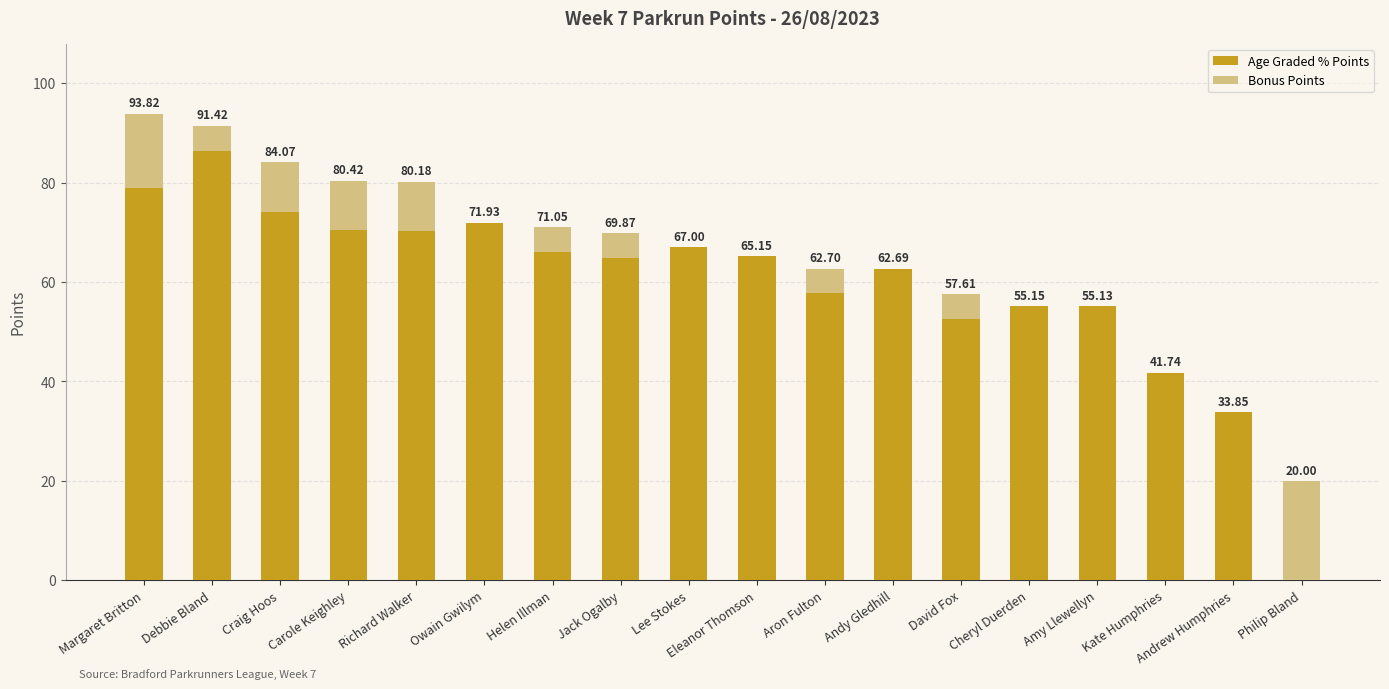

What is the total value across all series at Jack Ogalby?

69.9